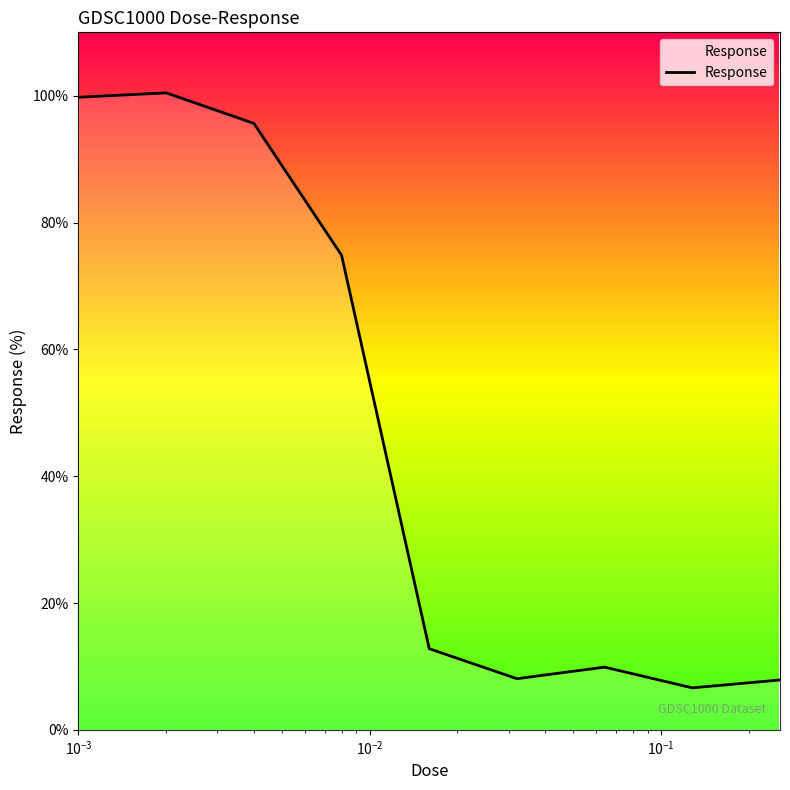

What is the minimum value shown in the chart?

6.6